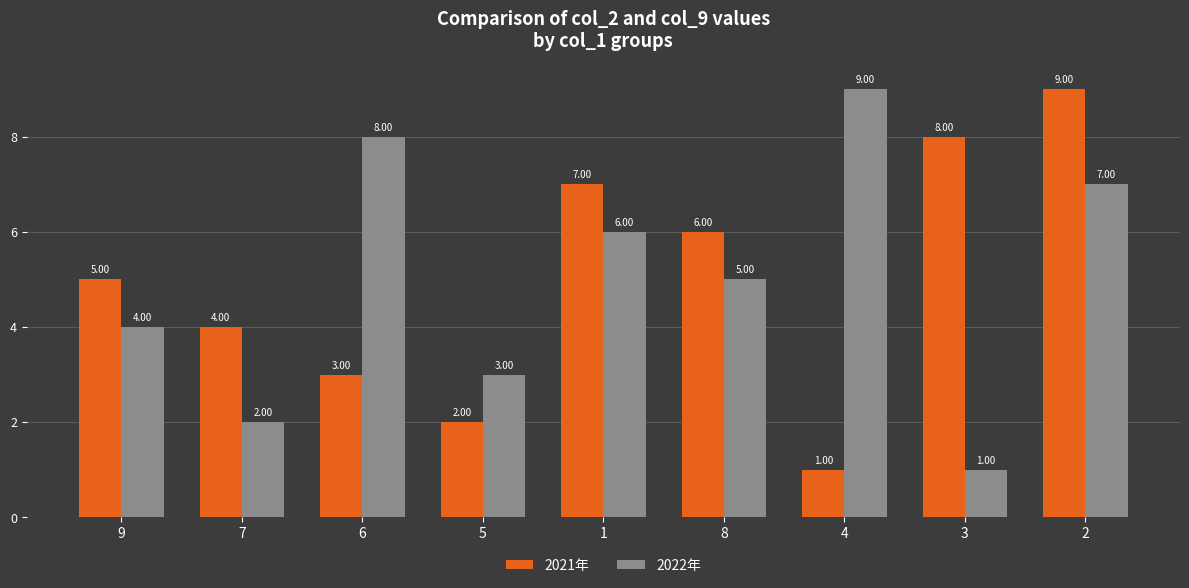

Rank the categories by 2021年 value from highest to lowest.

2, 3, 1, 8, 9, 7, 6, 5, 4